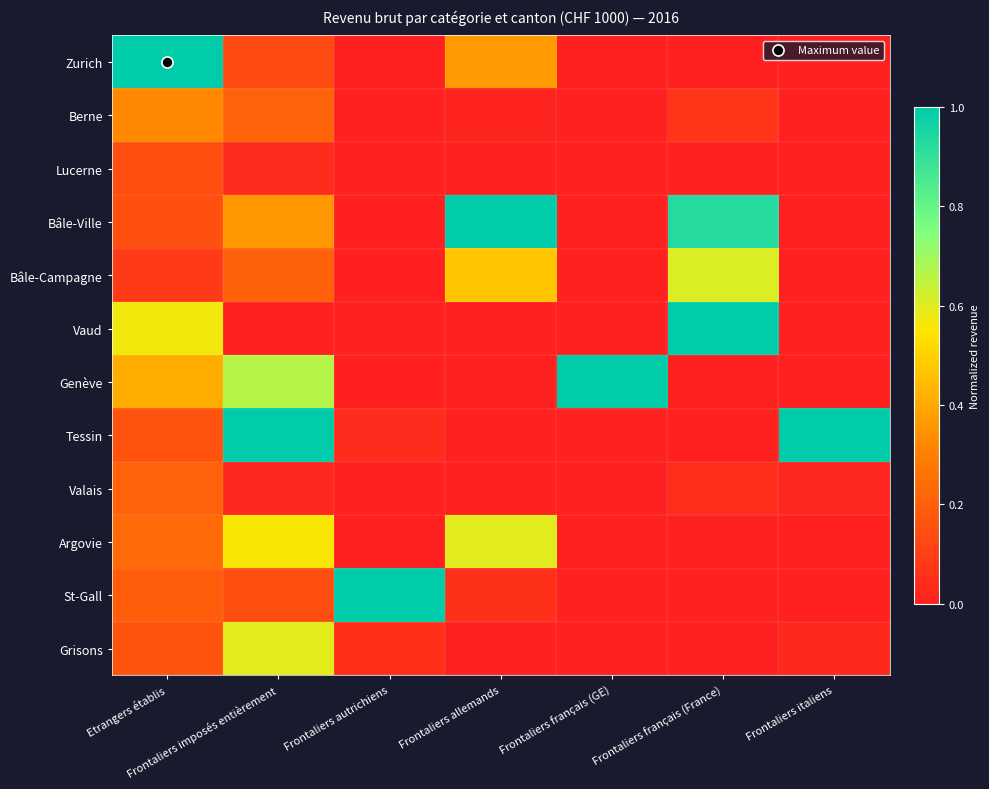

Between Etrangers établis and Frontaliers autrichiens, which is larger?

Etrangers établis